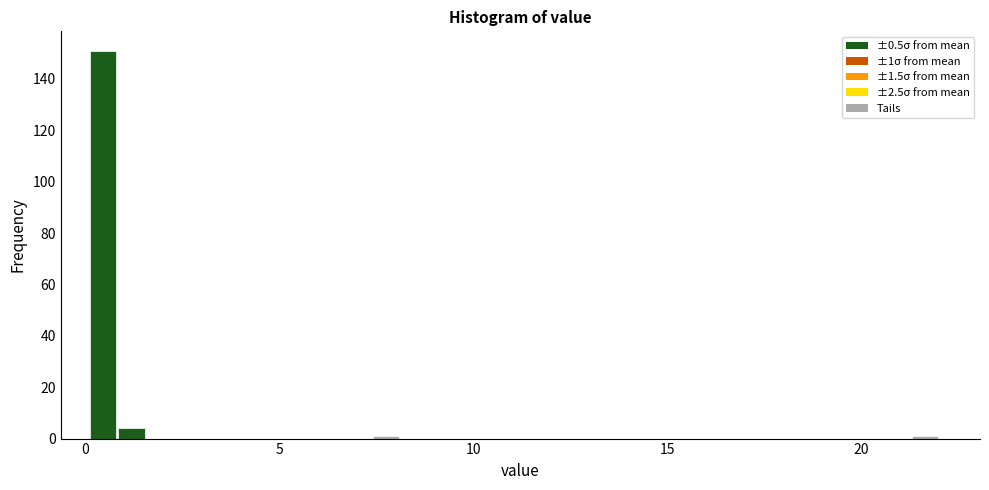

Around what value on the x-axis is the tallest bar? Give the approximate position of its centre, as read against the axis.

0.5